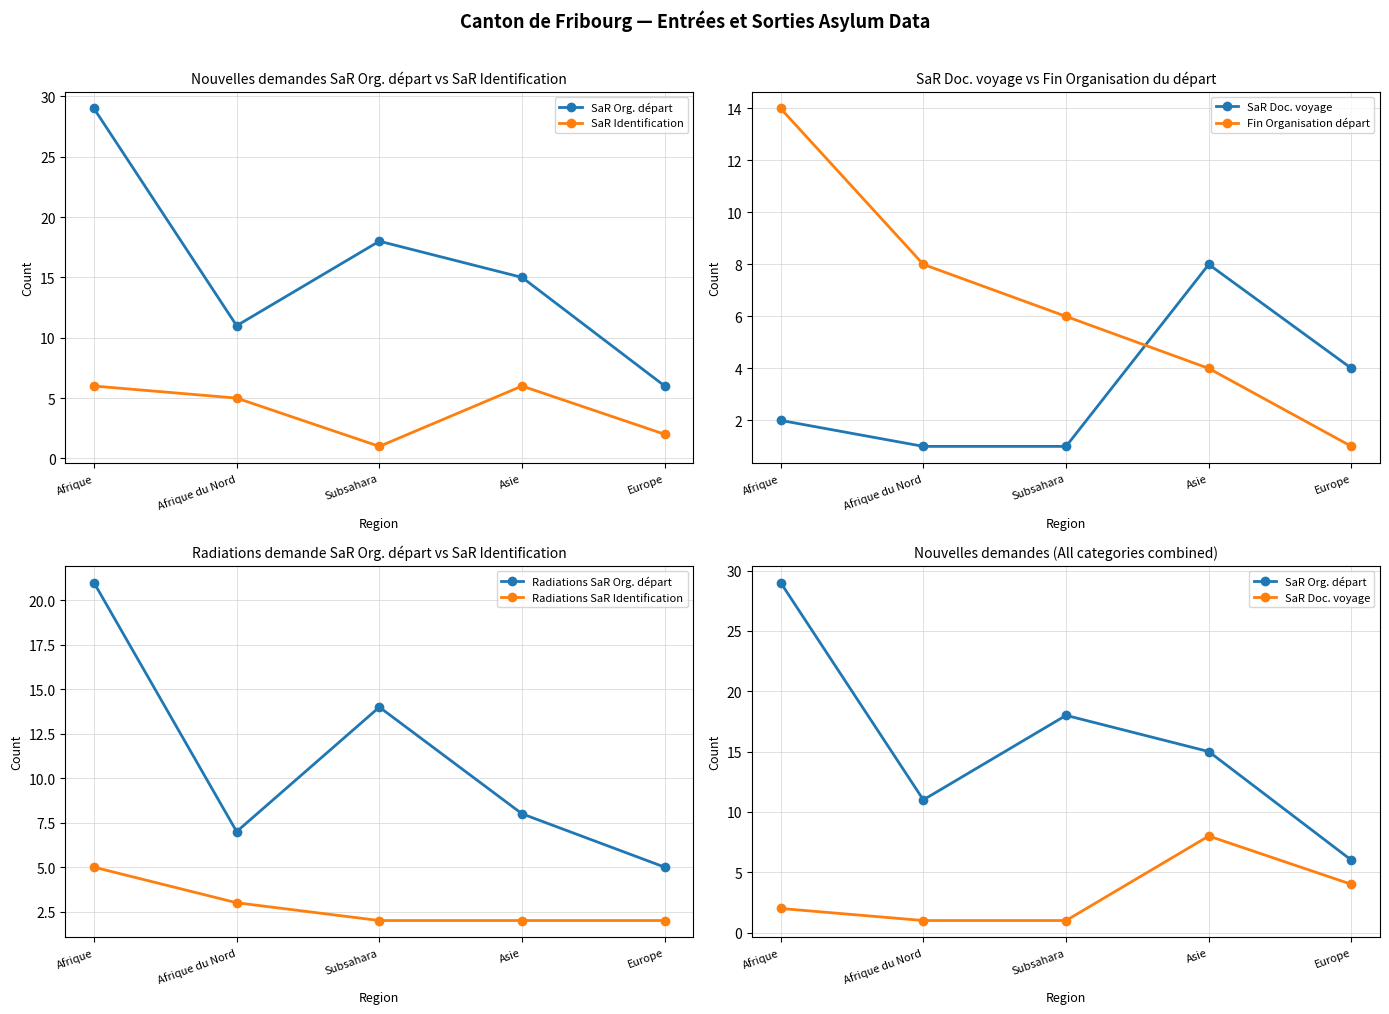

What is the value of the Radiations SaR Org. départ point at the 2nd from the left?

7